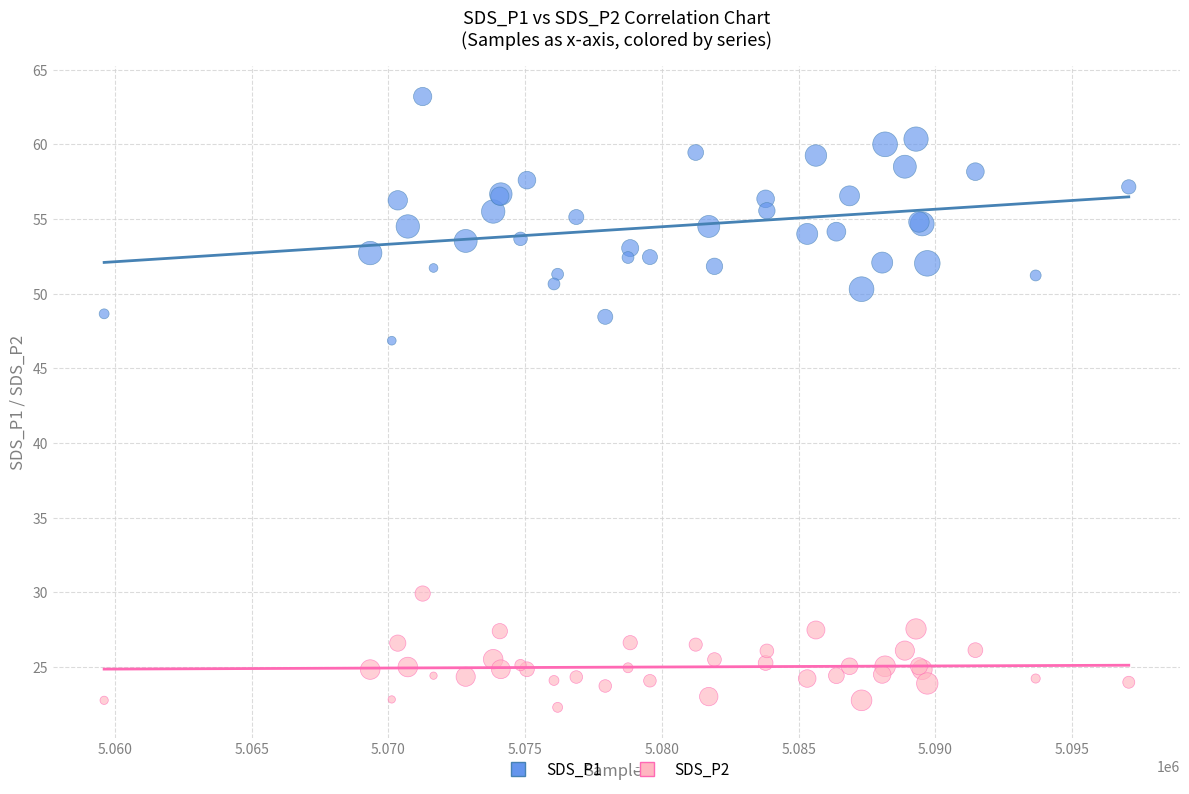

Which series reaches the maximum Y coordinate?

SDS_P1